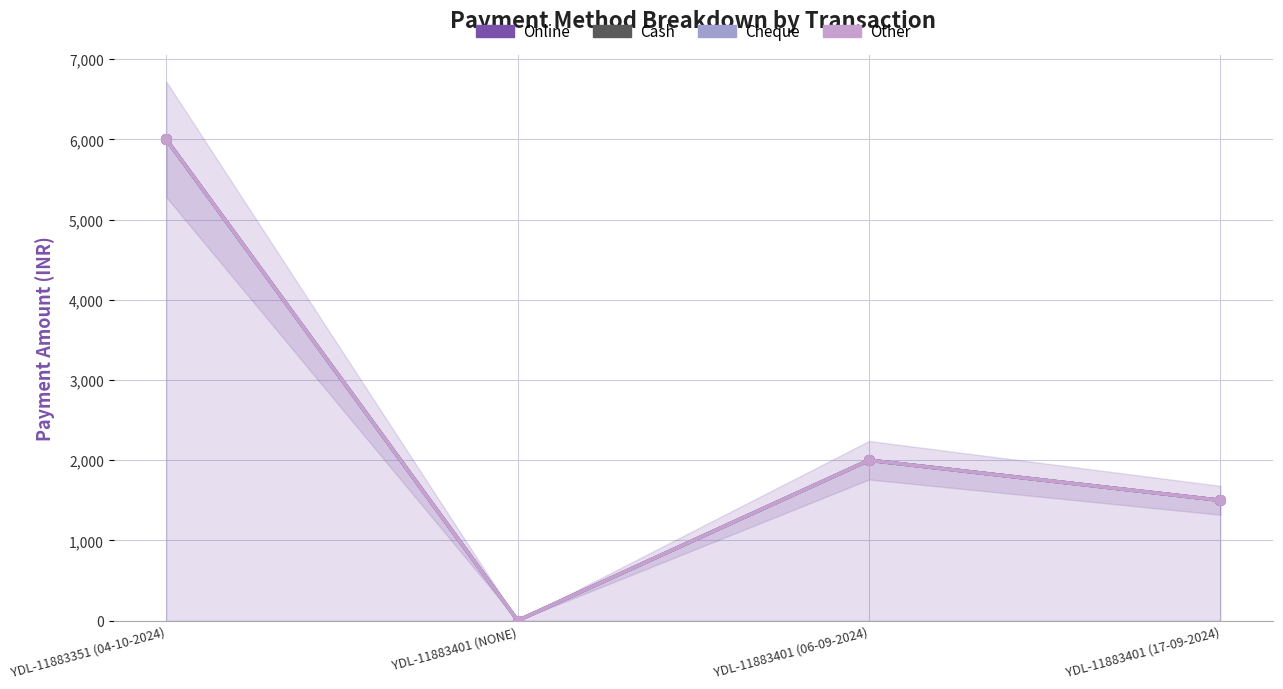

What is the label of the 2nd point from the left?

YDL-11883401 (NONE)